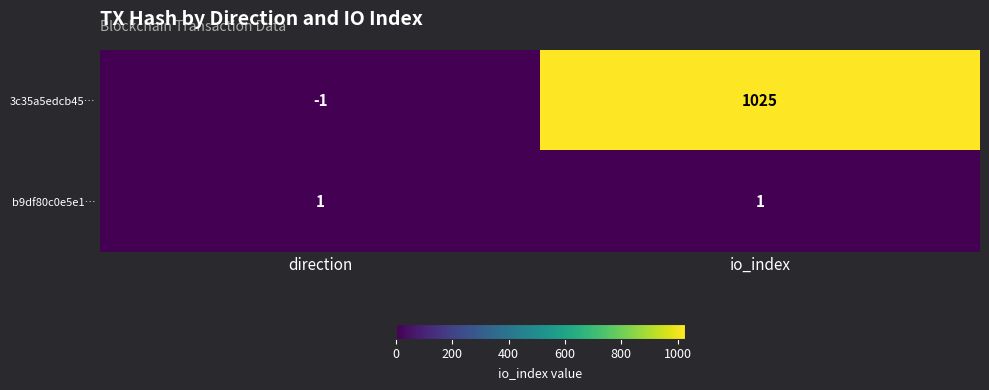

What is the greatest value displayed?

1025